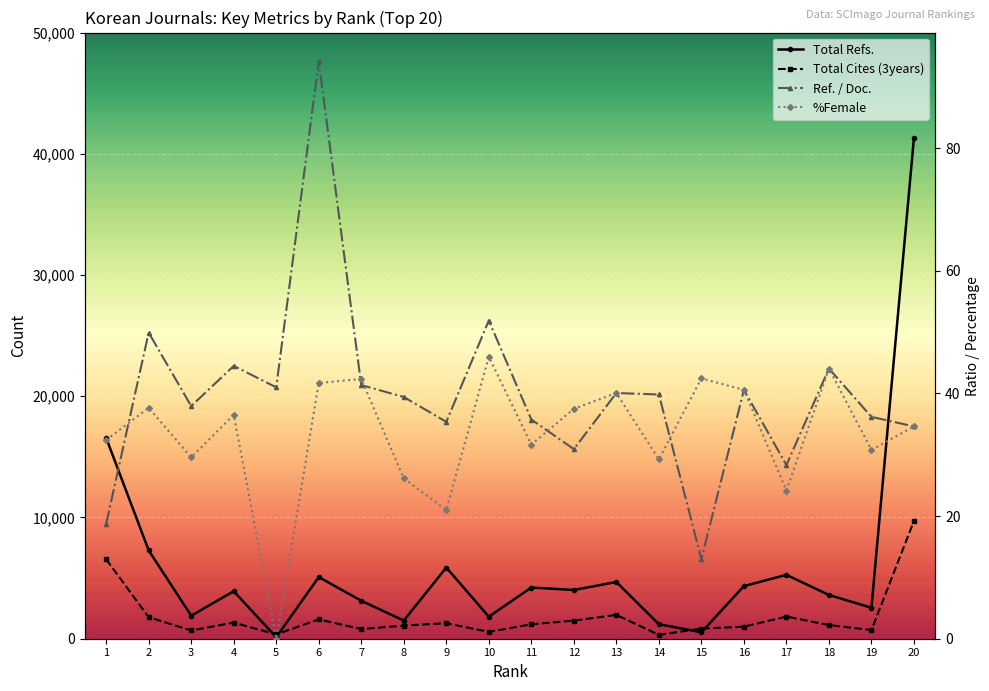

At which label does %Female reach its peak?

10